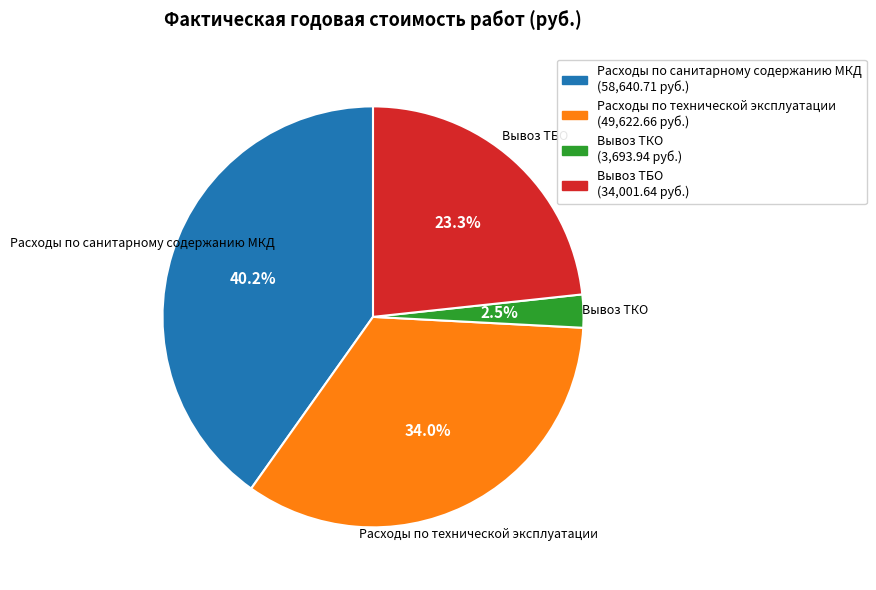

Is Вывоз ТКО the majority of the pie?

No